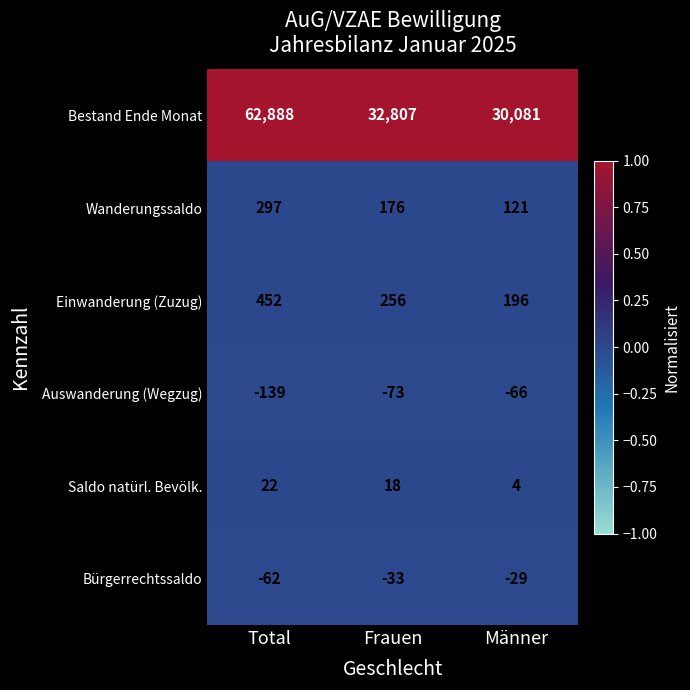

Rank the series at Frauen from lowest to highest value.

Auswanderung (Wegzug), Bürgerrechtssaldo, Saldo natürl. Bevölk., Wanderungssaldo, Einwanderung (Zuzug), Bestand Ende Monat